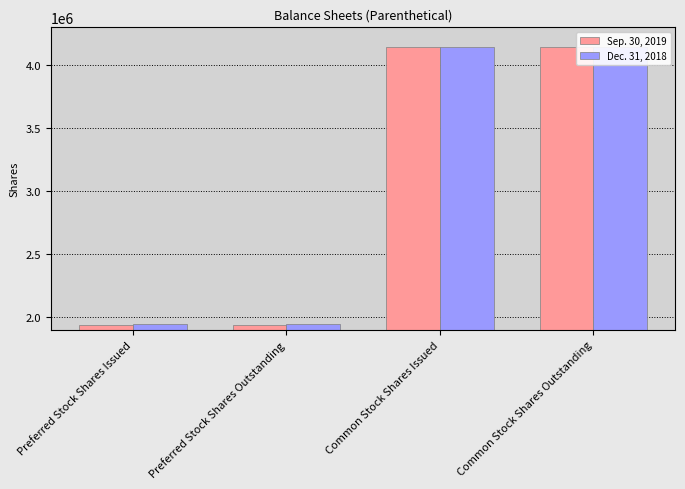

How many series are shown in this chart?

2